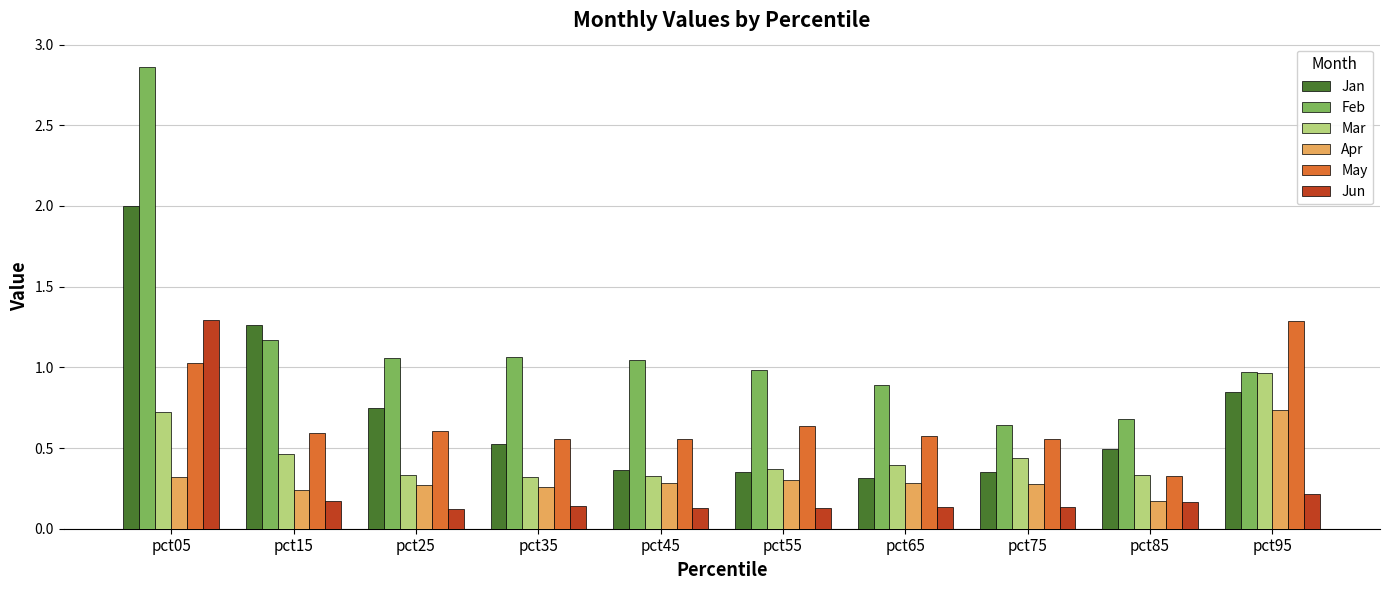

Between pct05 and pct65, which series saw the biggest shift?

Feb